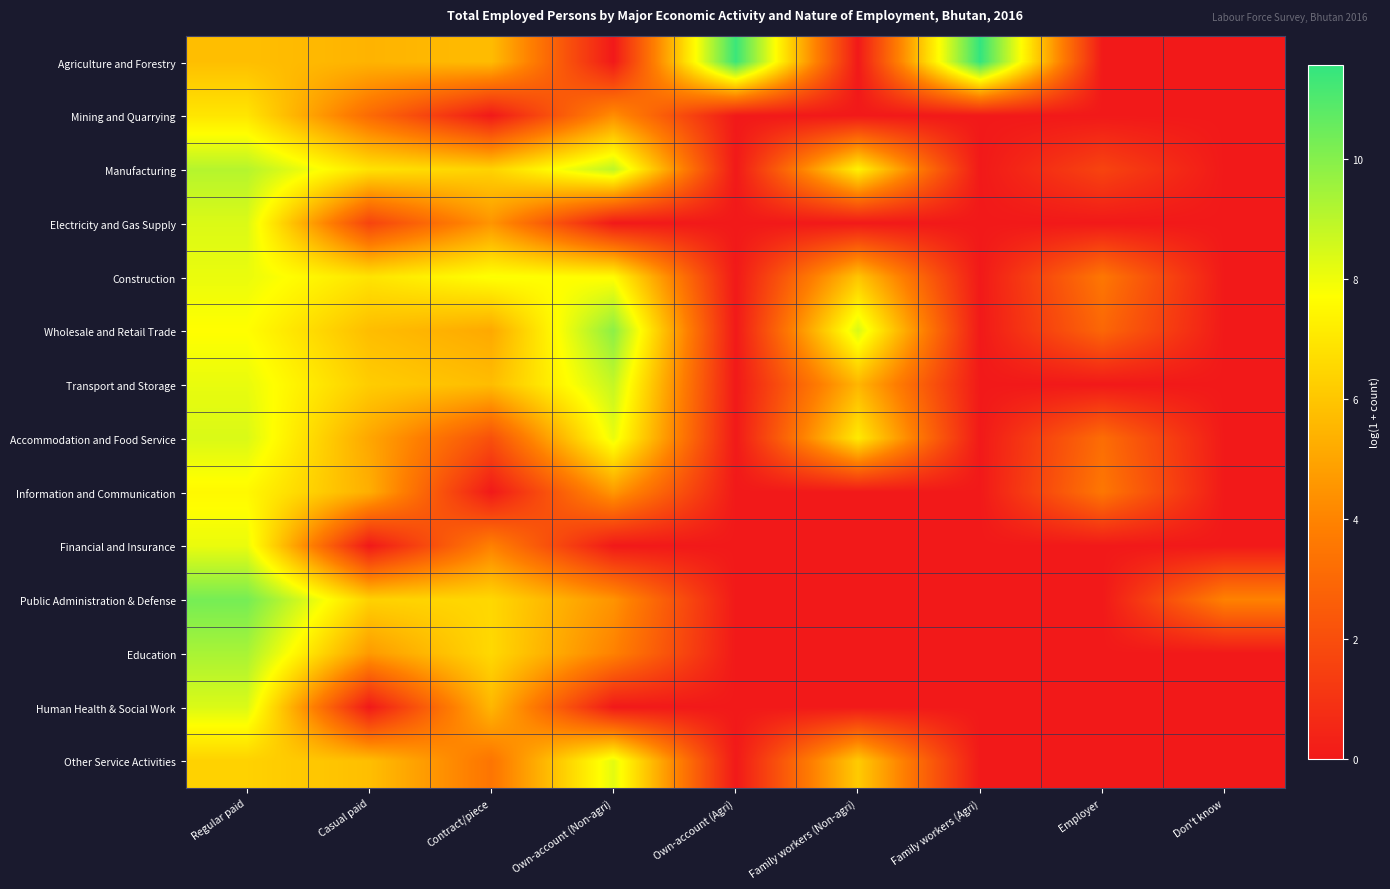

Reading left to right, what are all the values shown in this chart?

Agriculture and Forestry: Regular paid=5.8	Casual paid=5.4	Contract/piece=5.7	Own-account (Non-agri)=0.0	Own-account (Agri)=11.4	Family workers (Non-agri)=0.0	Family workers (Agri)=11.6	Employer=0.0	Don't know=0.0
Mining and Quarrying: Regular paid=7.0	Casual paid=3.1	Contract/piece=0.0	Own-account (Non-agri)=4.3	Own-account (Agri)=0.0	Family workers (Non-agri)=0.0	Family workers (Agri)=0.0	Employer=0.0	Don't know=0.0
Manufacturing: Regular paid=9.1	Casual paid=6.9	Contract/piece=6.4	Own-account (Non-agri)=9.0	Own-account (Agri)=0.0	Family workers (Non-agri)=7.3	Family workers (Agri)=0.0	Employer=1.6	Don't know=0.0
Electricity and Gas Supply: Regular paid=8.4	Casual paid=1.6	Contract/piece=4.5	Own-account (Non-agri)=0.0	Own-account (Agri)=0.0	Family workers (Non-agri)=0.0	Family workers (Agri)=0.0	Employer=0.0	Don't know=0.0
Construction: Regular paid=8.1	Casual paid=6.9	Contract/piece=7.8	Own-account (Non-agri)=7.6	Own-account (Agri)=0.0	Family workers (Non-agri)=6.0	Family workers (Agri)=0.0	Employer=3.6	Don't know=0.0
Wholesale and Retail Trade: Regular paid=7.7	Casual paid=5.7	Contract/piece=5.1	Own-account (Non-agri)=9.9	Own-account (Agri)=0.0	Family workers (Non-agri)=8.4	Family workers (Agri)=0.0	Employer=2.9	Don't know=0.0
Transport and Storage: Regular paid=8.1	Casual paid=6.2	Contract/piece=5.7	Own-account (Non-agri)=8.8	Own-account (Agri)=0.0	Family workers (Non-agri)=5.5	Family workers (Agri)=0.0	Employer=0.0	Don't know=0.0
Accommodation and Food Service: Regular paid=8.4	Casual paid=5.1	Contract/piece=2.1	Own-account (Non-agri)=8.1	Own-account (Agri)=0.0	Family workers (Non-agri)=7.1	Family workers (Agri)=0.0	Employer=3.2	Don't know=0.0
Information and Communication: Regular paid=7.5	Casual paid=5.3	Contract/piece=0.0	Own-account (Non-agri)=4.6	Own-account (Agri)=0.0	Family workers (Non-agri)=0.0	Family workers (Agri)=0.0	Employer=3.6	Don't know=0.0
Financial and Insurance: Regular paid=8.1	Casual paid=0.0	Contract/piece=3.9	Own-account (Non-agri)=0.0	Own-account (Agri)=0.0	Family workers (Non-agri)=0.0	Family workers (Agri)=0.0	Employer=0.0	Don't know=0.0
Public Administration & Defense: Regular paid=10.3	Casual paid=6.4	Contract/piece=6.5	Own-account (Non-agri)=4.5	Own-account (Agri)=0.0	Family workers (Non-agri)=0.0	Family workers (Agri)=0.0	Employer=0.0	Don't know=3.9
Education: Regular paid=9.3	Casual paid=4.7	Contract/piece=6.6	Own-account (Non-agri)=3.9	Own-account (Agri)=0.0	Family workers (Non-agri)=0.0	Family workers (Agri)=0.0	Employer=0.0	Don't know=0.0
Human Health & Social Work: Regular paid=8.4	Casual paid=0.0	Contract/piece=5.5	Own-account (Non-agri)=0.0	Own-account (Agri)=0.0	Family workers (Non-agri)=0.0	Family workers (Agri)=0.0	Employer=0.0	Don't know=0.0
Other Service Activities: Regular paid=6.4	Casual paid=5.8	Contract/piece=3.5	Own-account (Non-agri)=8.2	Own-account (Agri)=0.0	Family workers (Non-agri)=6.1	Family workers (Agri)=0.0	Employer=0.0	Don't know=0.0